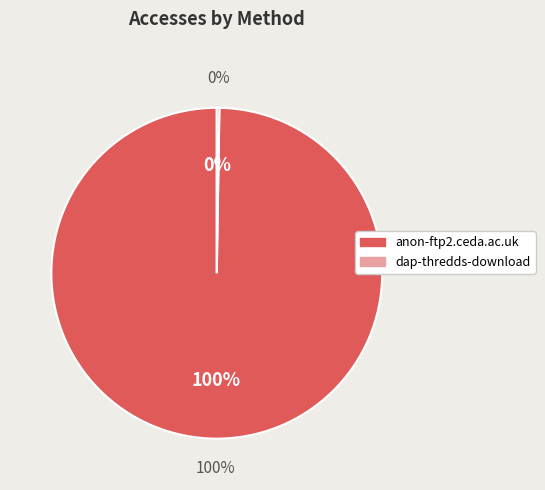

Which slice is the smallest?

dap-thredds-download